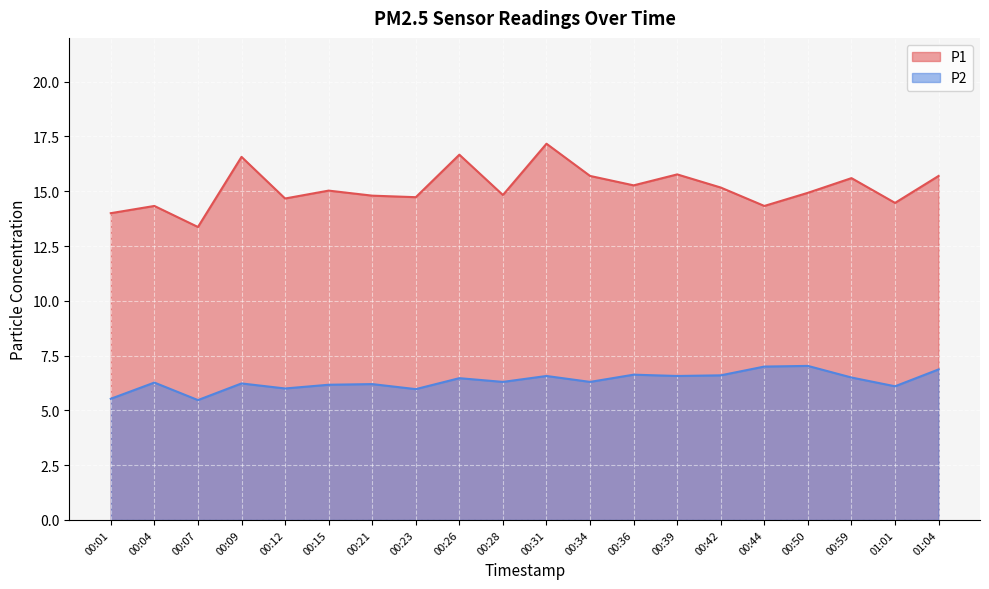

Rank the categories by P1 value from lowest to highest.

00:07, 00:01, 00:04, 00:44, 01:01, 00:12, 00:23, 00:21, 00:28, 00:50, 00:15, 00:42, 00:36, 00:59, 00:34, 01:04, 00:39, 00:09, 00:26, 00:31